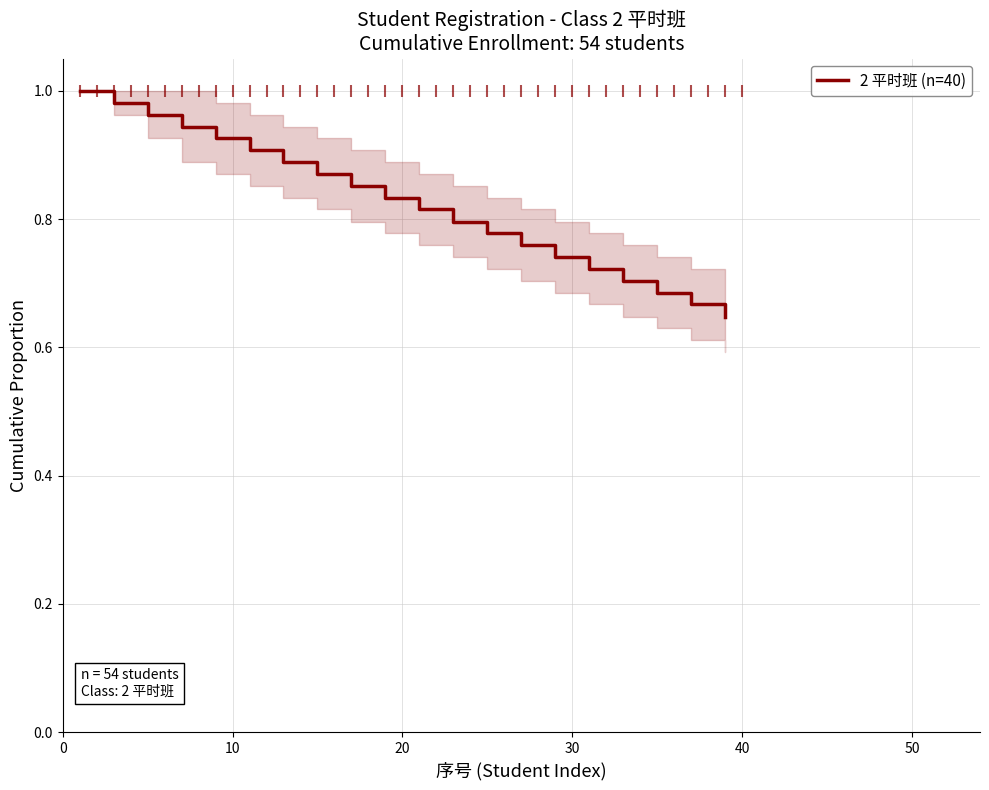

What is the difference between the maximum and minimum values?

0.4